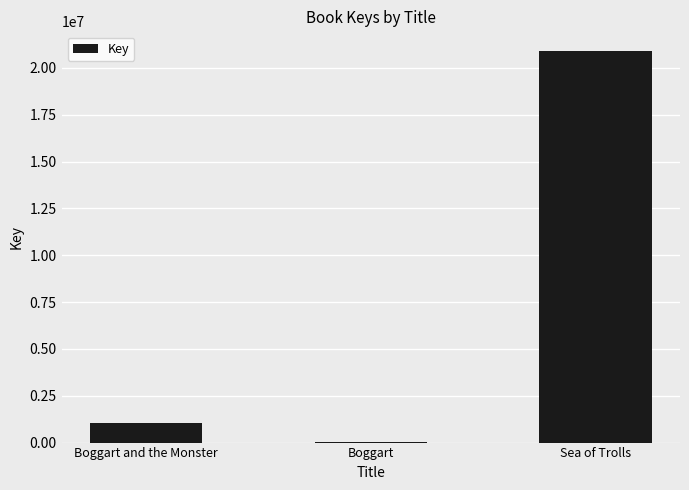

What is the maximum value shown in the chart?

20908923